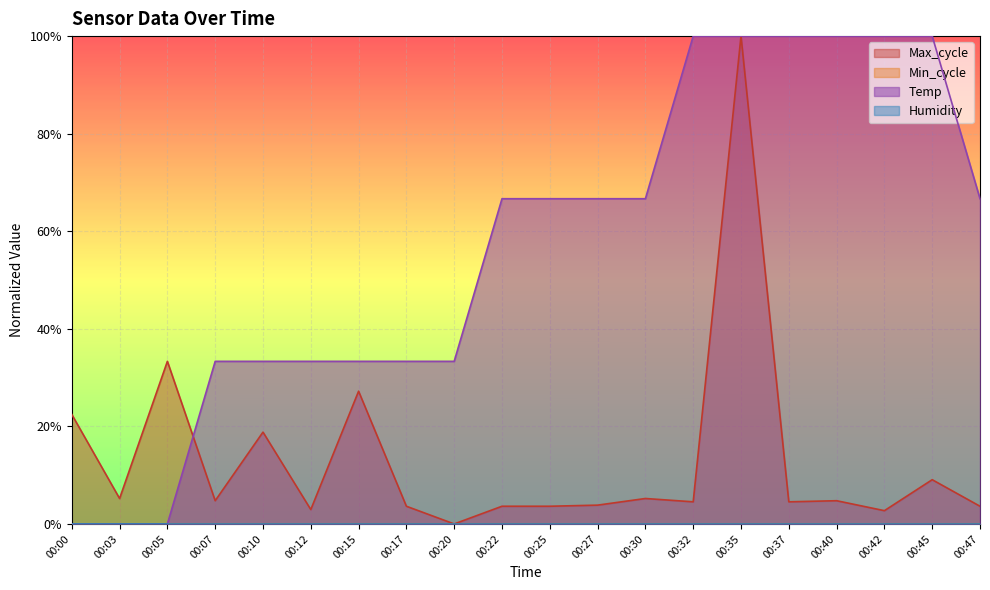

What is the total value across all series at 00:32?

1.0